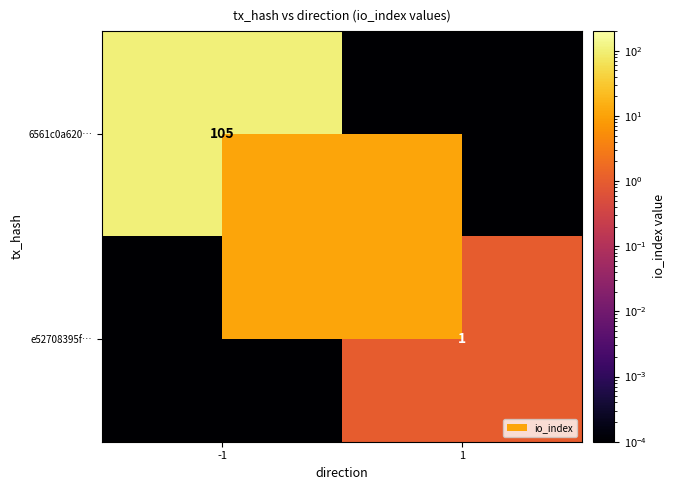

Which label corresponds to the largest value in the chart?

-1